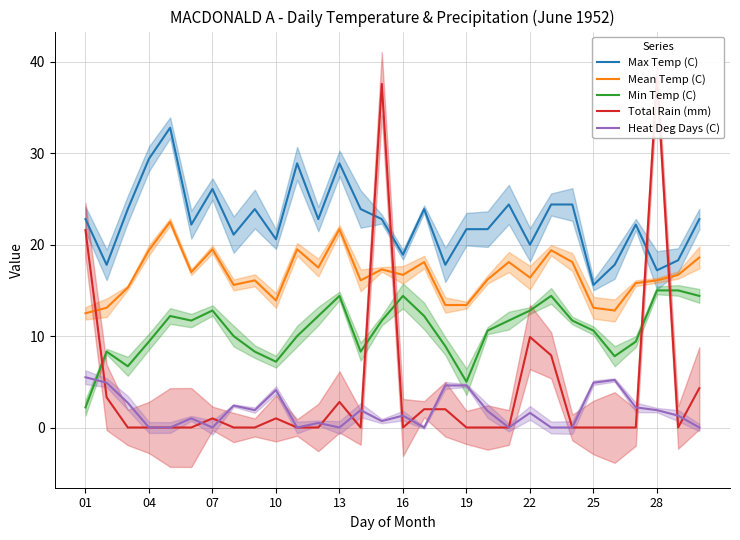

List the series in order of their peak value, highest first.

Total Rain (mm), Max Temp (C), Mean Temp (C), Min Temp (C), Heat Deg Days (C)